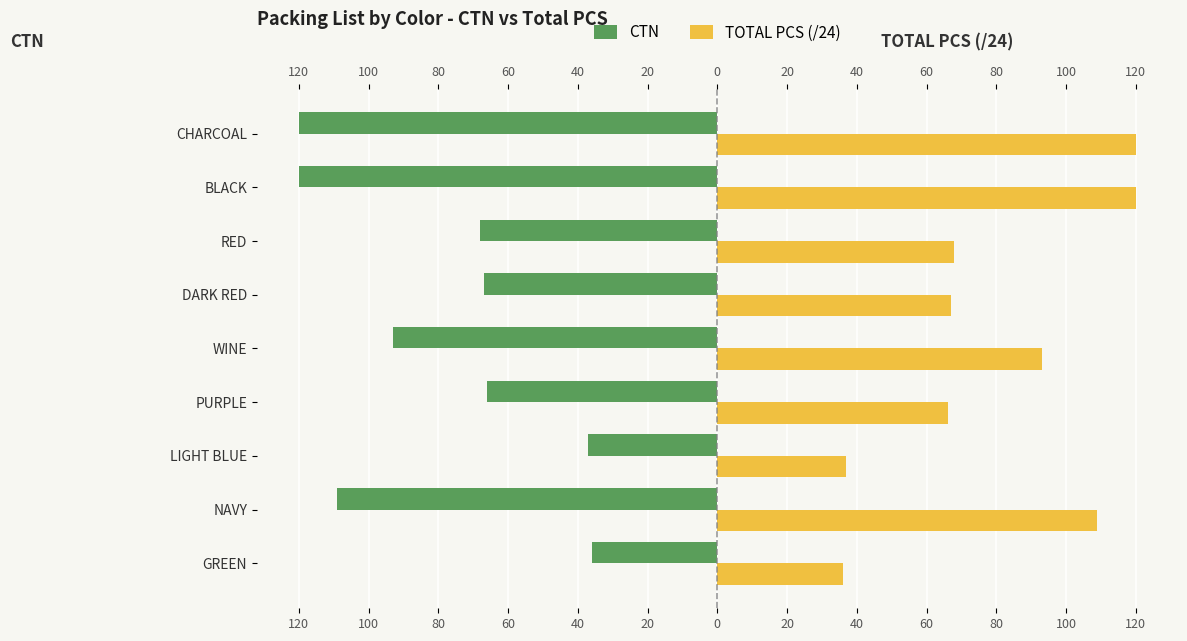

The TOTAL PCS (/24) series shows 25 at PURPLE. True or false?

False